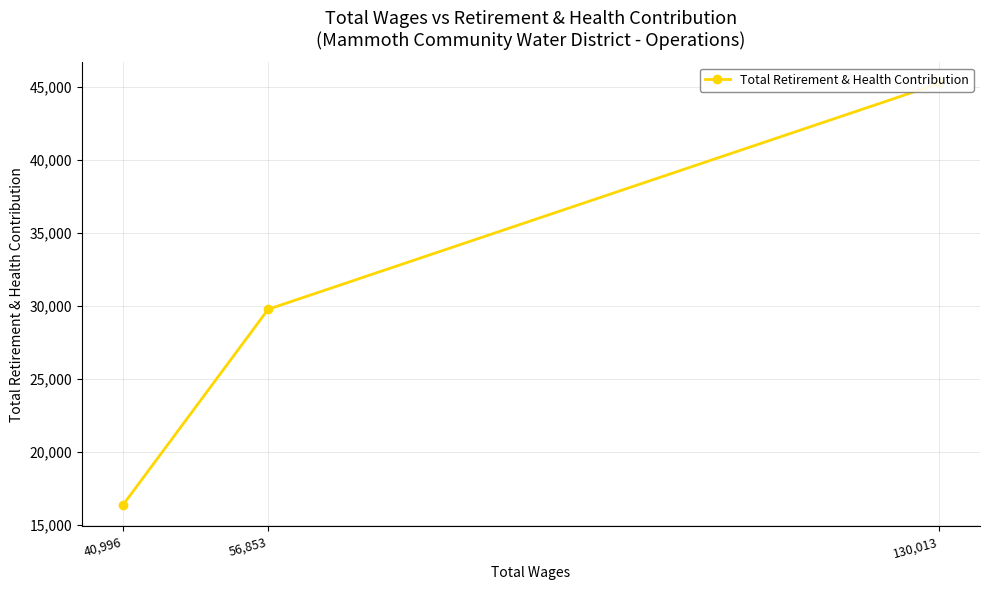

What is the label of the 2nd point from the right?

56,853